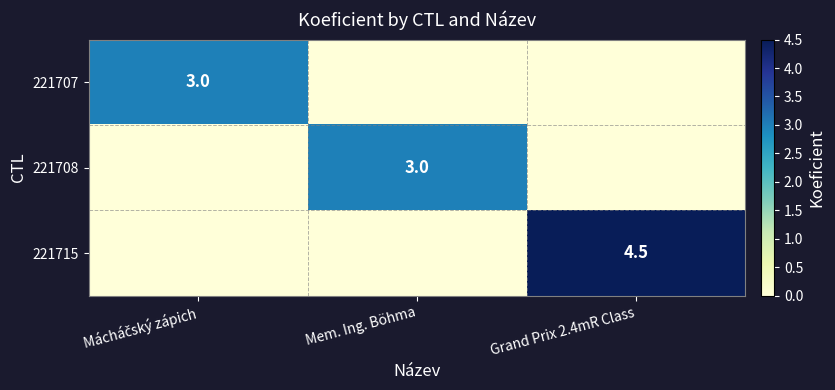

The 221715 series shows 1.2 at Grand Prix 2.4mR Class. True or false?

False